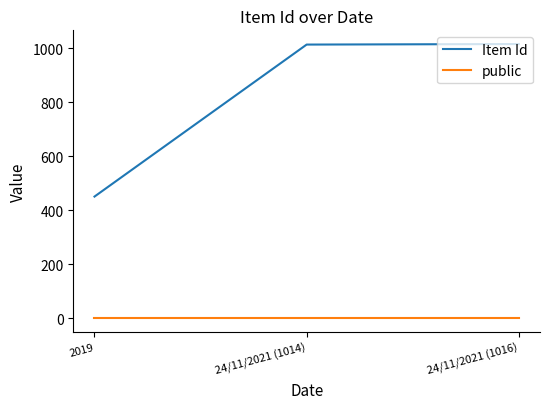

At which label does Item Id reach its minimum?

2019